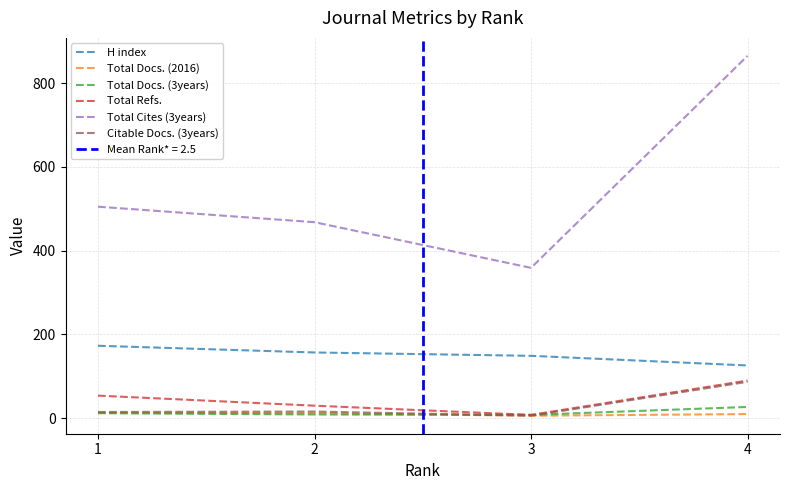

Which category has the lowest value in the Citable Docs. (3years) series?

3